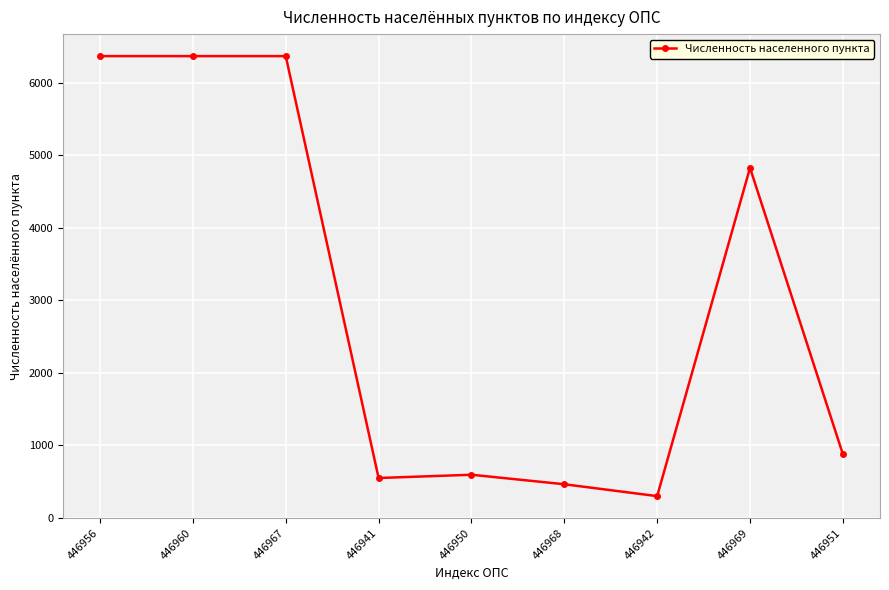

What is the value of the 2nd point from the left?

6367